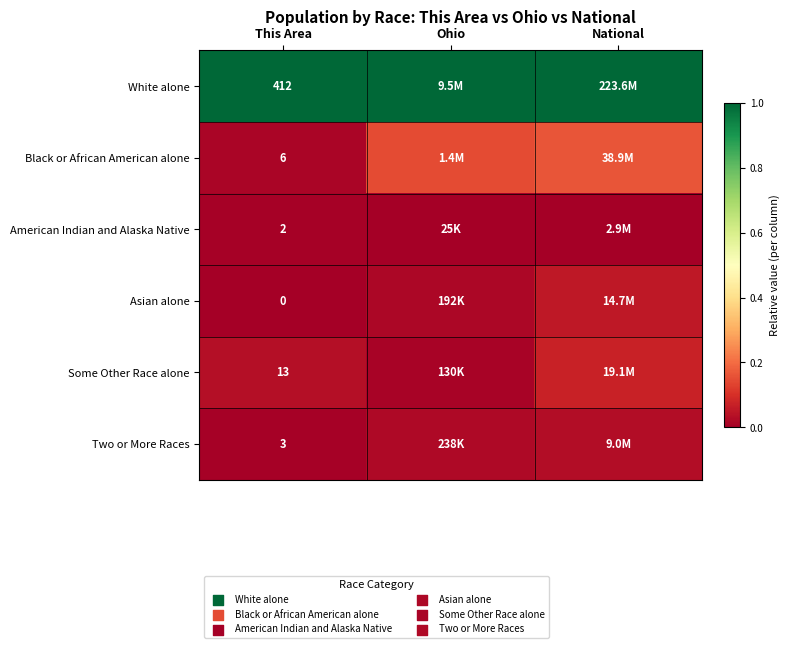

At how many categories does at least one series exceed 0?

3